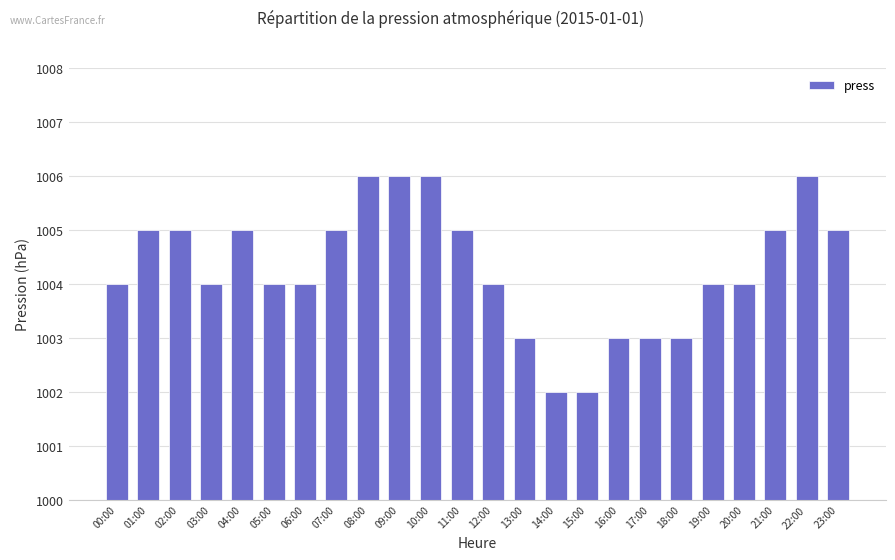

Reading left to right, transcribe all the data shown in this chart.

00:00=1004	01:00=1005	02:00=1005	03:00=1004	04:00=1005	05:00=1004	06:00=1004	07:00=1005	08:00=1006	09:00=1006	10:00=1006	11:00=1005	12:00=1004	13:00=1003	14:00=1002	15:00=1002	16:00=1003	17:00=1003	18:00=1003	19:00=1004	20:00=1004	21:00=1005	22:00=1006	23:00=1005